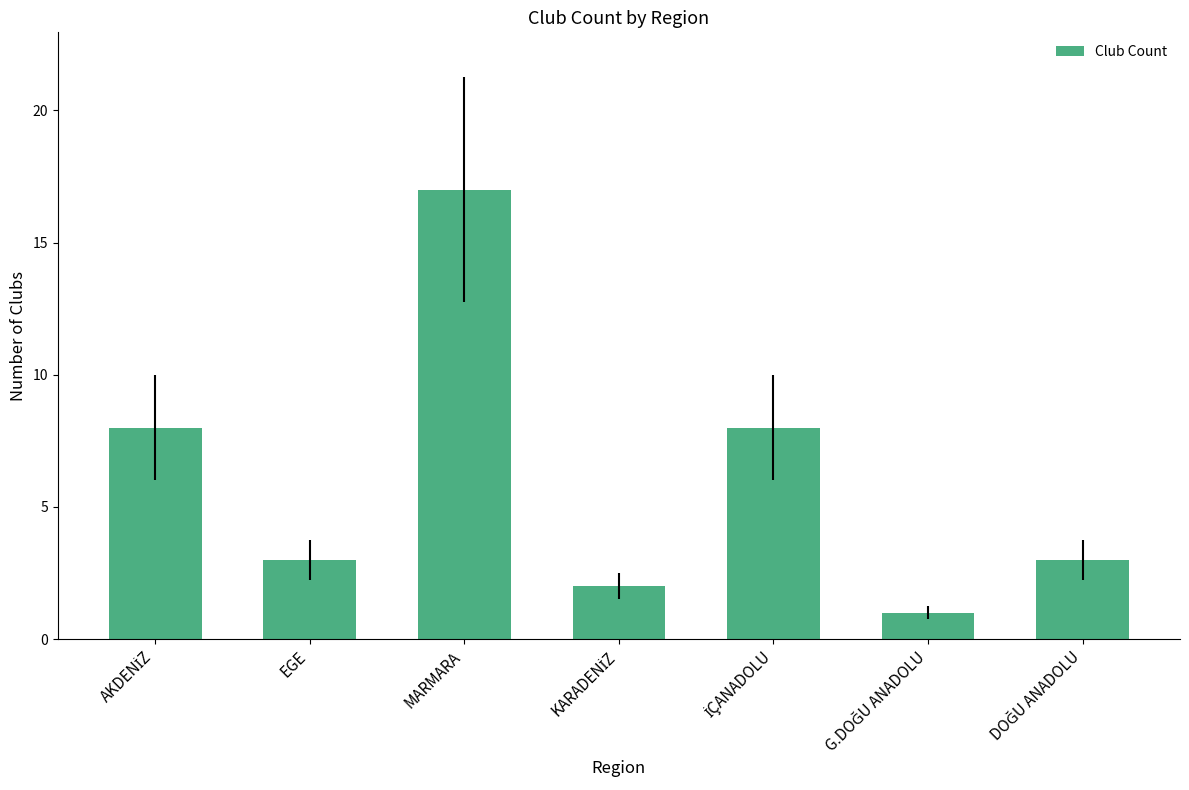

Is it true that the value at MARMARA is 17?

True